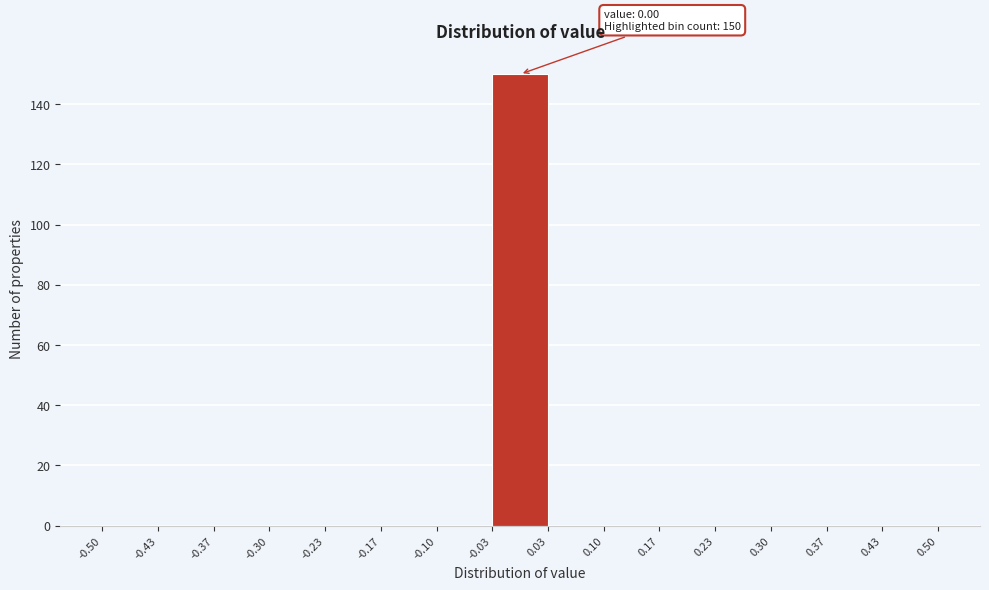

Over which range of the x-axis is the bar tallest?

-0.03 to 0.03